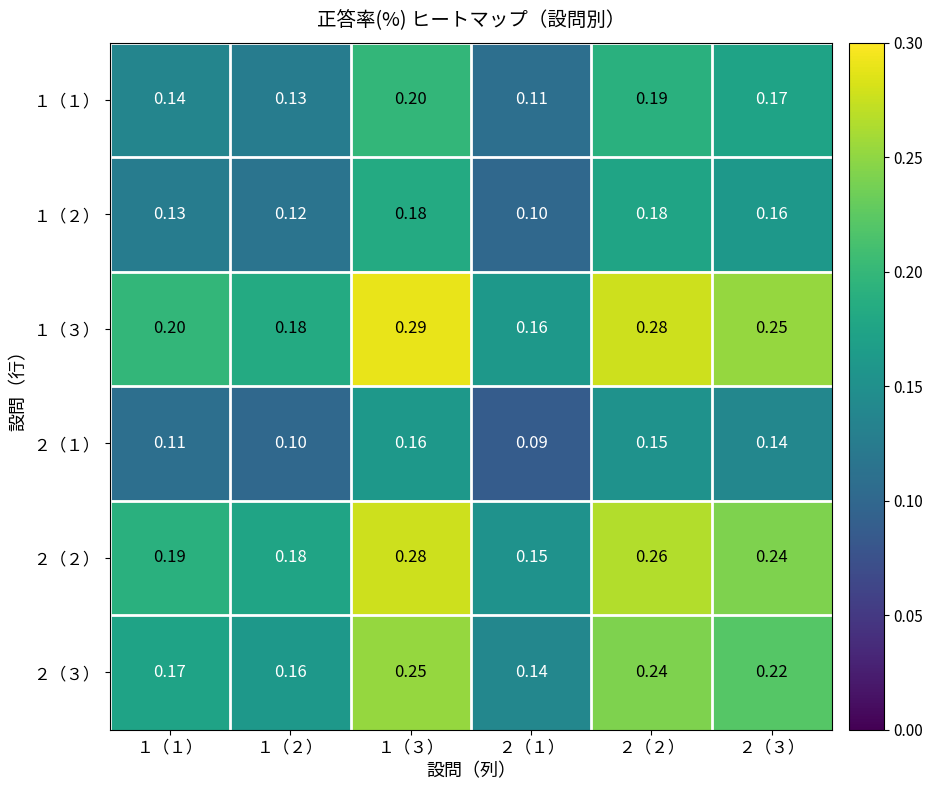

Is the value of １（２） at ２（１） greater than the value of ２（１） at ２（３）?

No